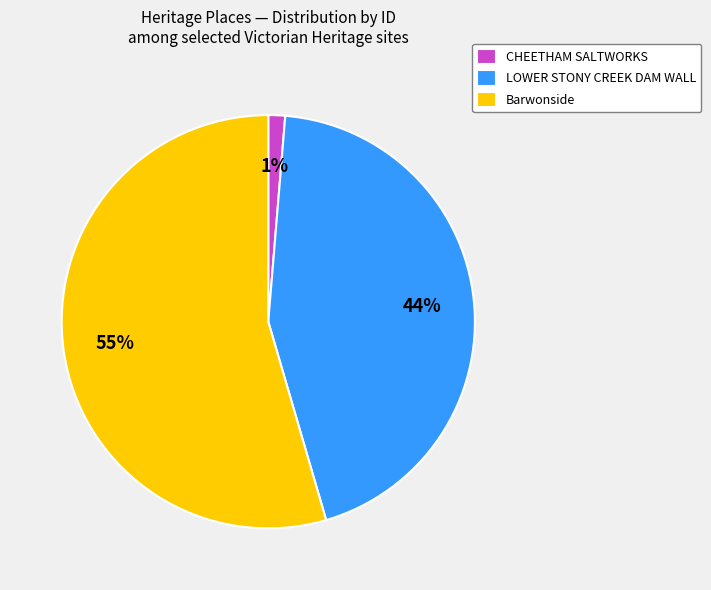

True or false: LOWER STONY CREEK DAM WALL accounts for 55% of the total.

False